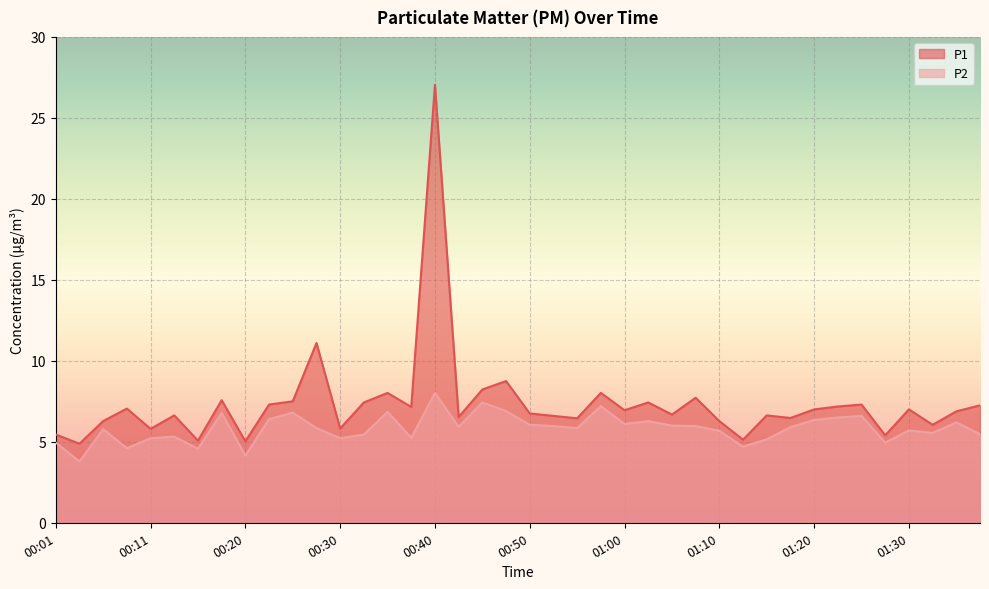

Reading left to right, extract all data points from this chart.

P1: 00:01=5.5	00:03=4.9	00:06=6.3	00:08=7.0	00:11=5.8	00:13=6.6	00:16=5.1	00:18=7.6	00:20=5.0	00:23=7.3	00:25=7.5	00:28=11.1	00:30=5.8	00:33=7.4	00:35=8.0	00:38=7.2	00:40=27.1	00:42=6.5	00:45=8.2	00:47=8.8	00:50=6.8	00:52=6.6	00:55=6.5	00:57=8.0	01:00=7.0	01:02=7.4	01:05=6.7	01:07=7.7	01:10=6.3	01:12=5.1	01:15=6.6	01:17=6.5	01:20=7.0	01:22=7.2	01:25=7.3	01:27=5.4	01:30=7.0	01:32=6.0	01:35=6.9	01:37=7.2
P2: 00:01=5.0	00:03=3.8	00:06=5.8	00:08=4.6	00:11=5.2	00:13=5.3	00:16=4.6	00:18=6.8	00:20=4.2	00:23=6.4	00:25=6.8	00:28=5.8	00:30=5.2	00:33=5.5	00:35=6.8	00:38=5.2	00:40=8.0	00:42=5.9	00:45=7.4	00:47=6.9	00:50=6.0	00:52=6.0	00:55=5.8	00:57=7.2	01:00=6.1	01:02=6.3	01:05=6.0	01:07=6.0	01:10=5.7	01:12=4.7	01:15=5.2	01:17=5.9	01:20=6.3	01:22=6.5	01:25=6.6	01:27=5.0	01:30=5.7	01:32=5.5	01:35=6.2	01:37=5.5